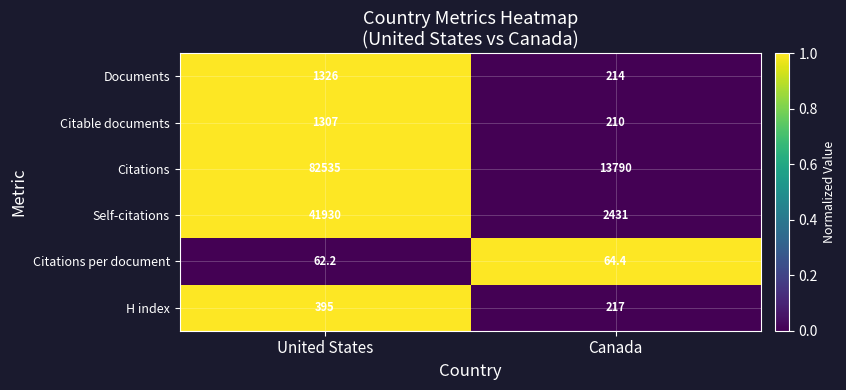

At which label does Citations per document reach its minimum?

United States